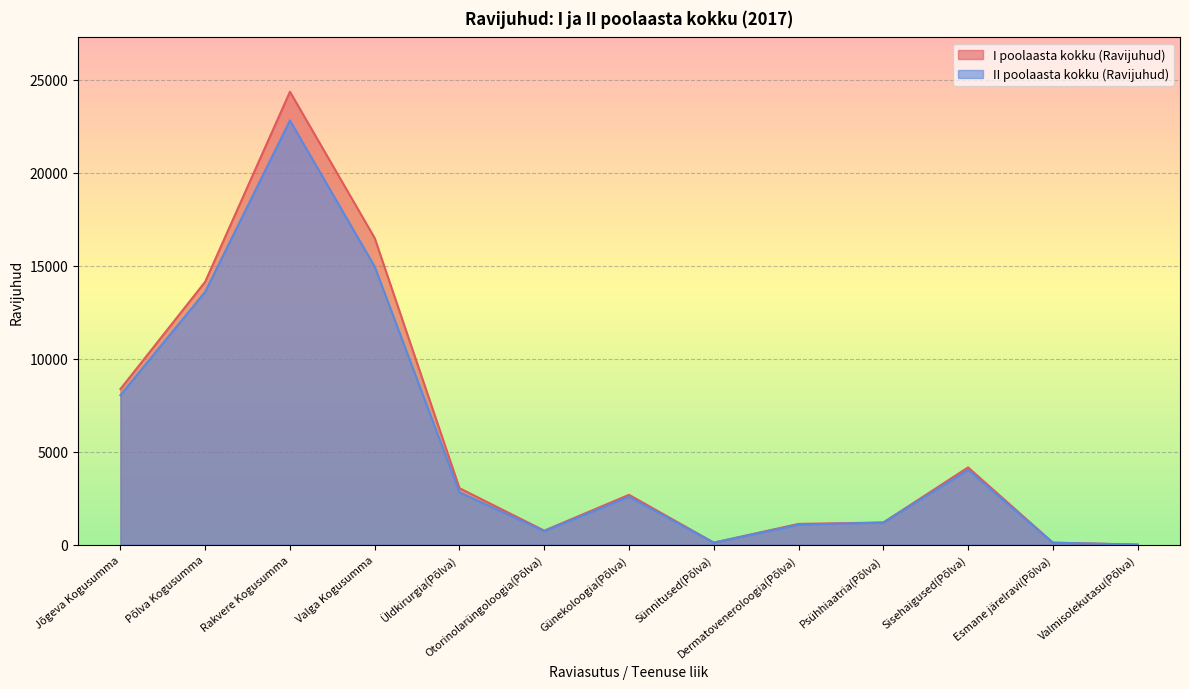

The I poolaasta kokku (Ravijuhud) series shows 5130 at Üldkirurgia(Põlva). True or false?

False